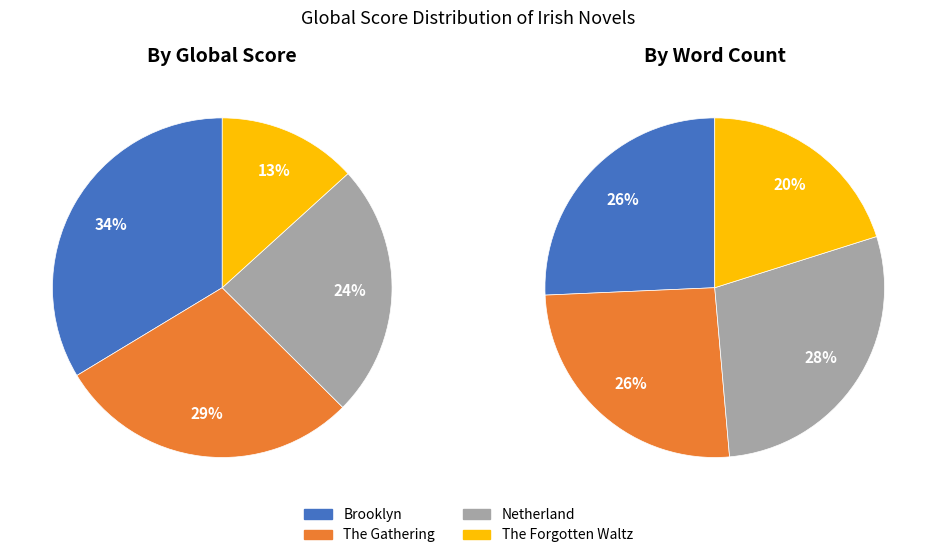

To the nearest percent, what is the average slice percentage?

25%